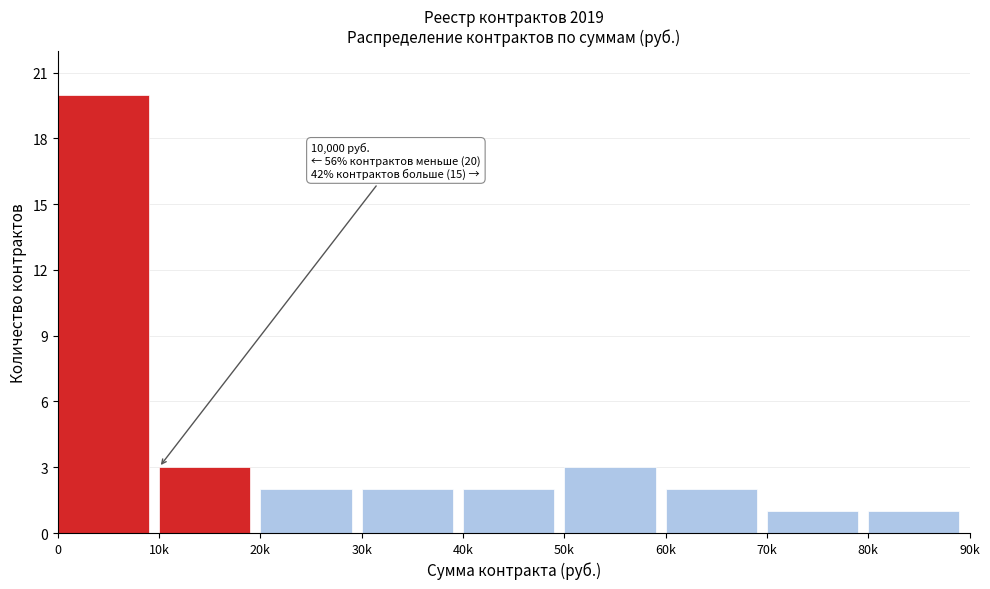

Reading left to right, extract all data points from this chart.

0=20	10k=3	20k=2	30k=2	40k=2	50k=3	60k=2	70k=1	80k=1